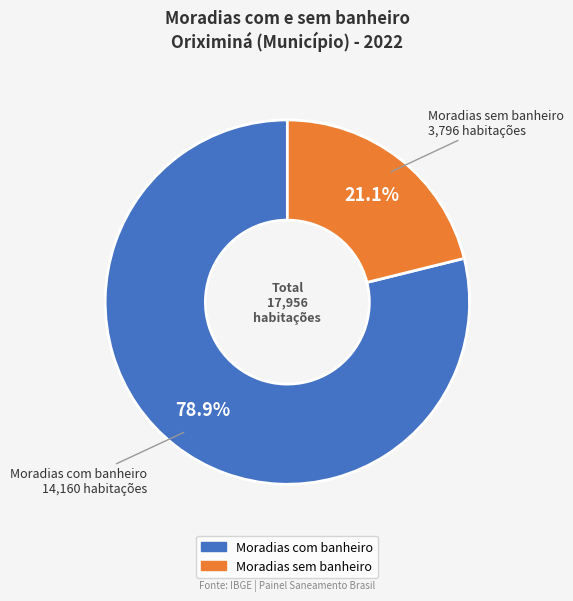

Is it true that Moradias com banheiro is 79% of the pie?

True